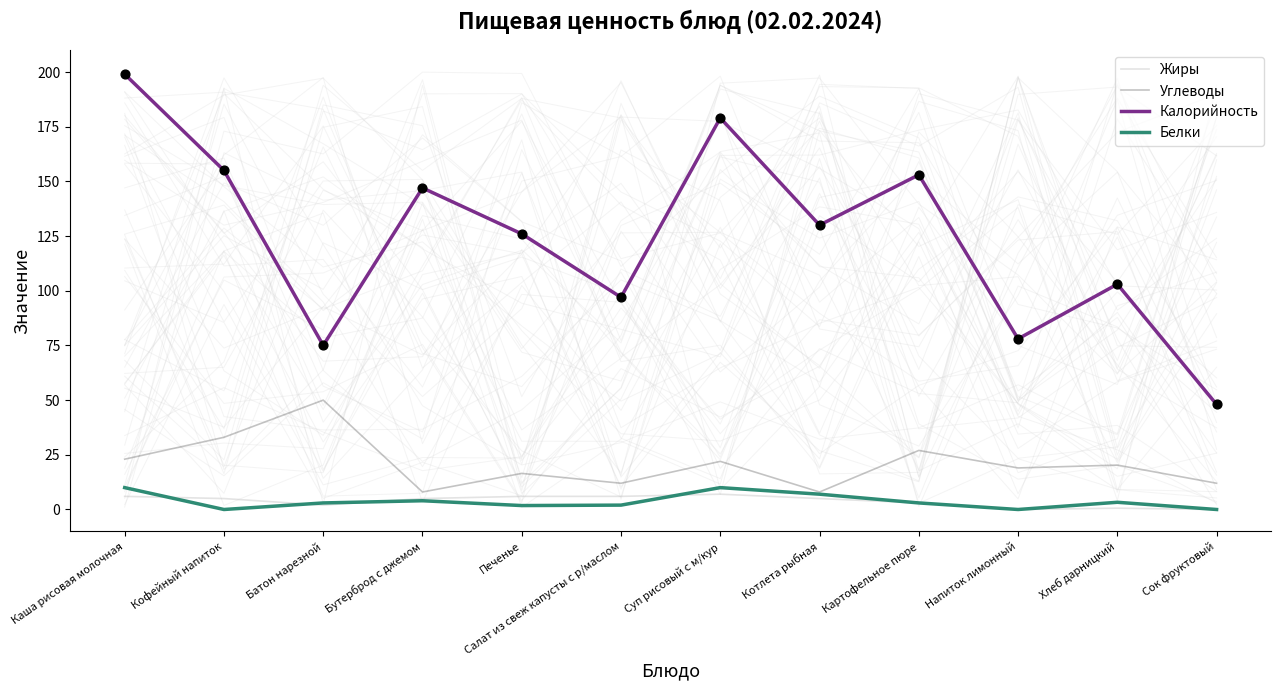

At how many categories does at least one series exceed 81?

9